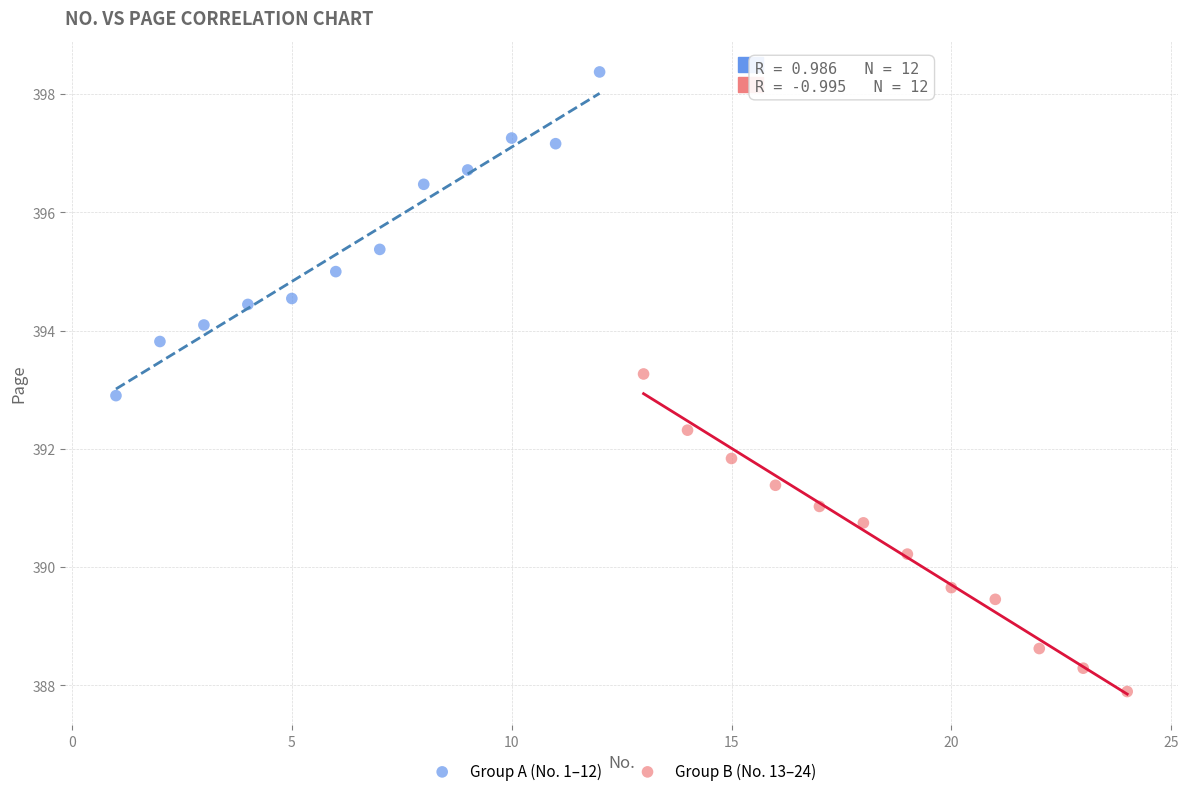

Which series reaches the minimum Y coordinate?

Group B (No. 13–24)